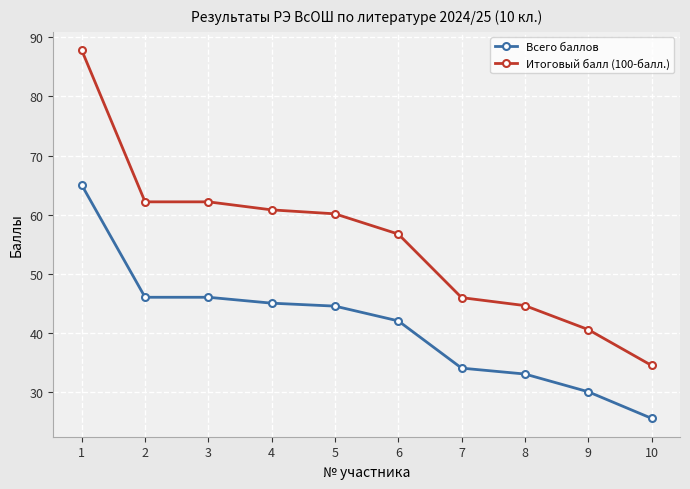

List the series in order of their peak value, highest first.

Итоговый балл (100-балл.), Всего баллов